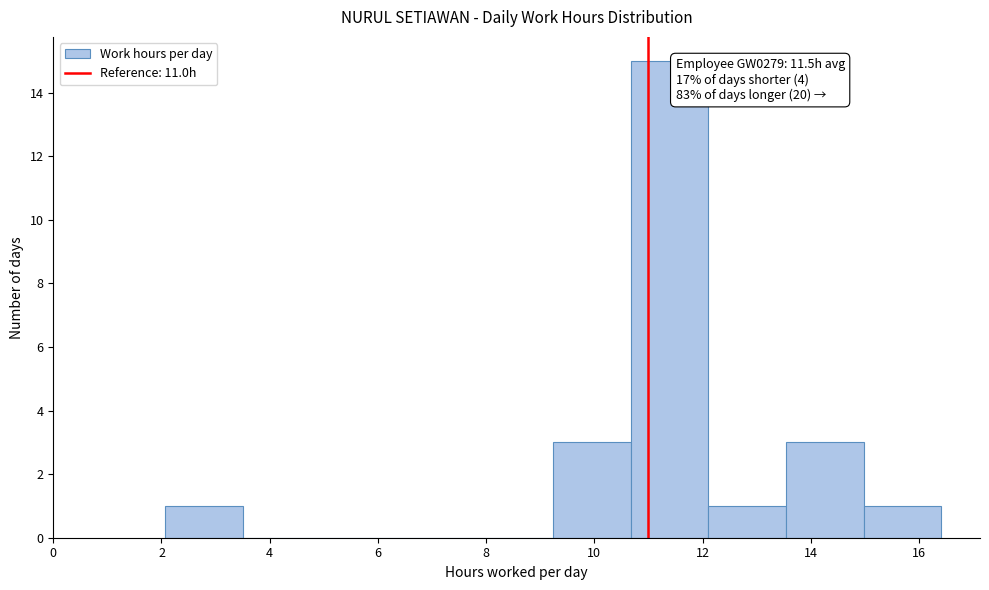

Over which range of the x-axis is the bar tallest?

10.6 to 12.2